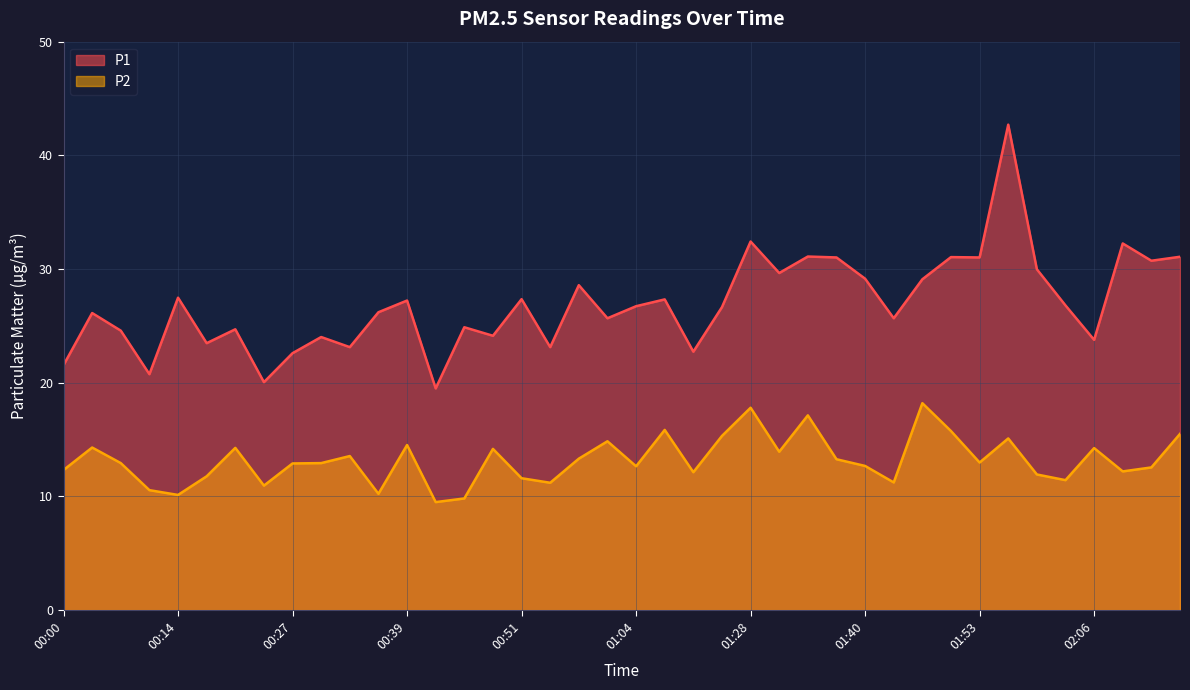

Does the chart have visible grid lines?

Yes